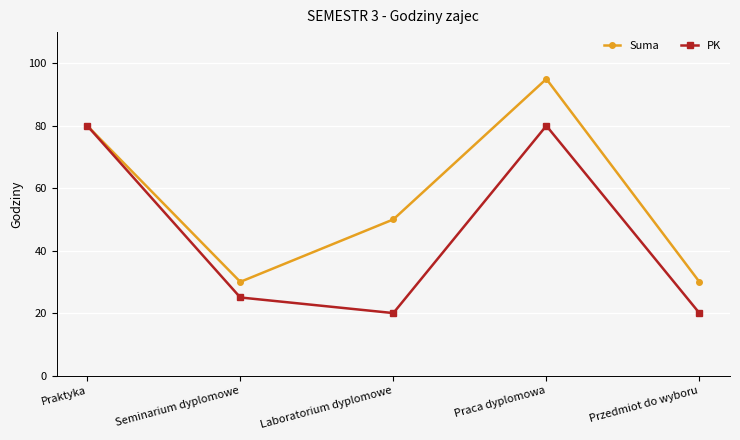

Reading left to right, transcribe all the data shown in this chart.

Suma: Praktyka=80	Seminarium dyplomowe=30	Laboratorium dyplomowe=50	Praca dyplomowa=95	Przedmiot do wyboru=30
PK: Praktyka=80	Seminarium dyplomowe=25	Laboratorium dyplomowe=20	Praca dyplomowa=80	Przedmiot do wyboru=20